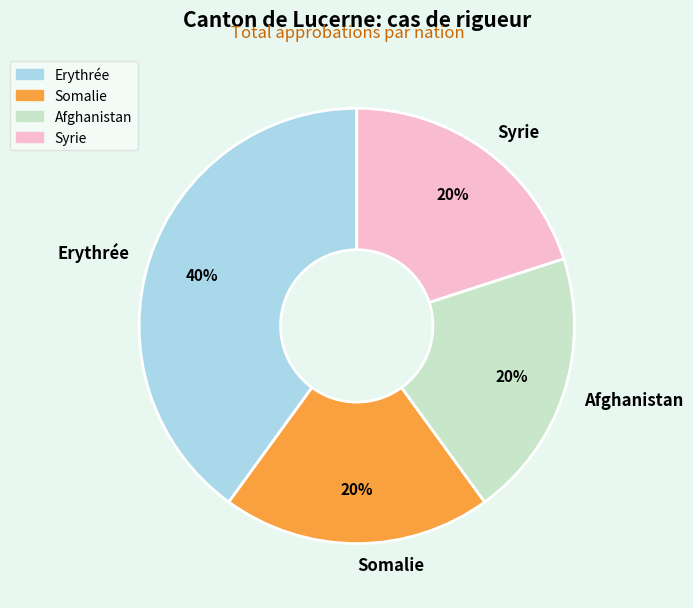

What is the largest slice in the pie chart?

Erythrée